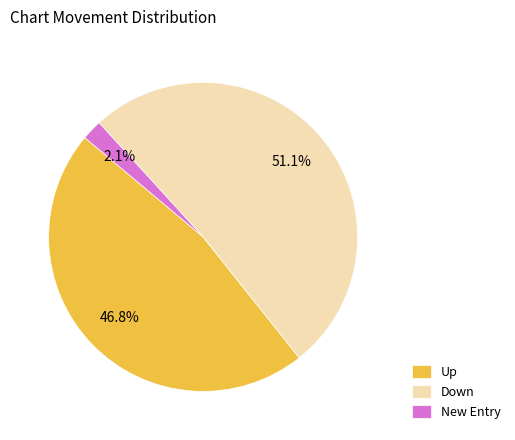

How much of the chart is everything except Down?

48.9%